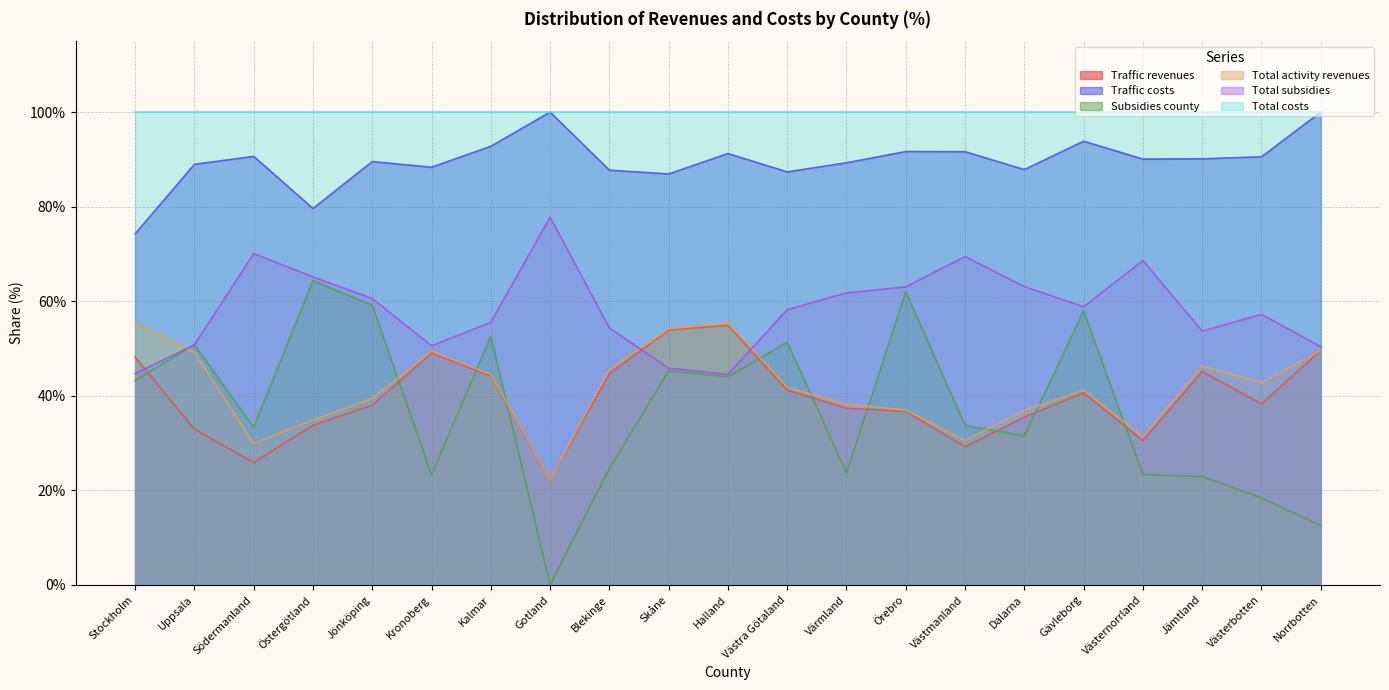

How many interior local valleys does the Total activity revenues series have?

5